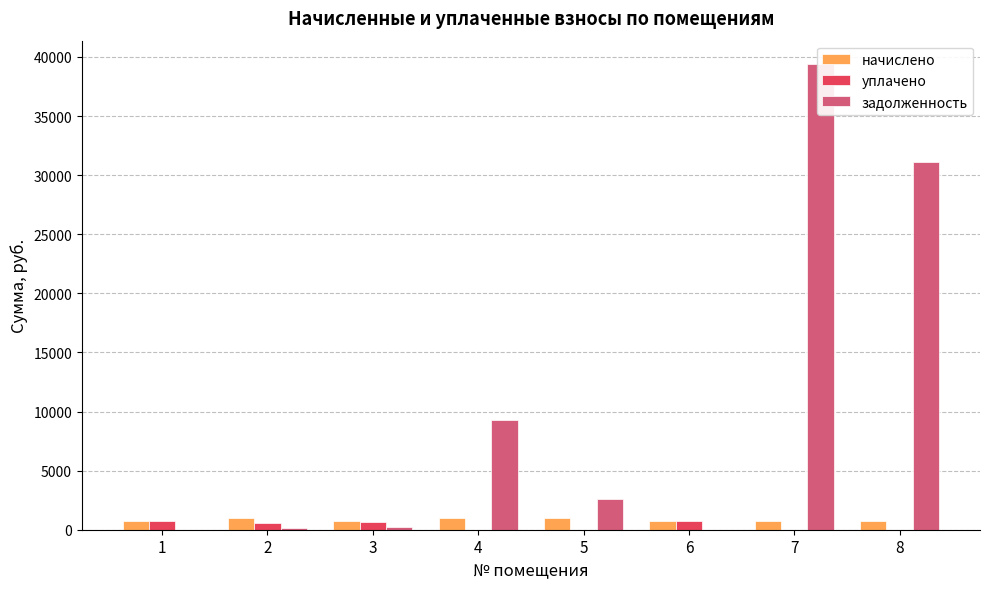

Are the bars grouped side by side (vs. stacked)?

Yes